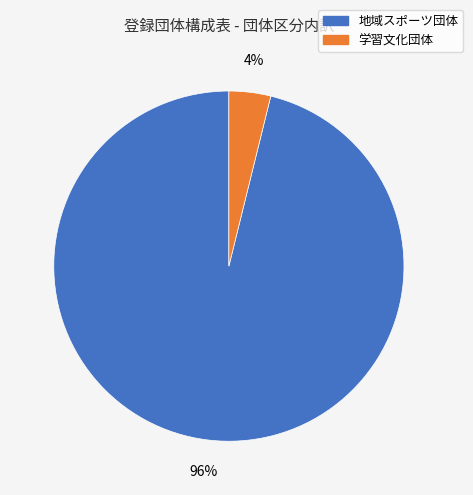

Is there any slice that represents more than half of the pie?

Yes